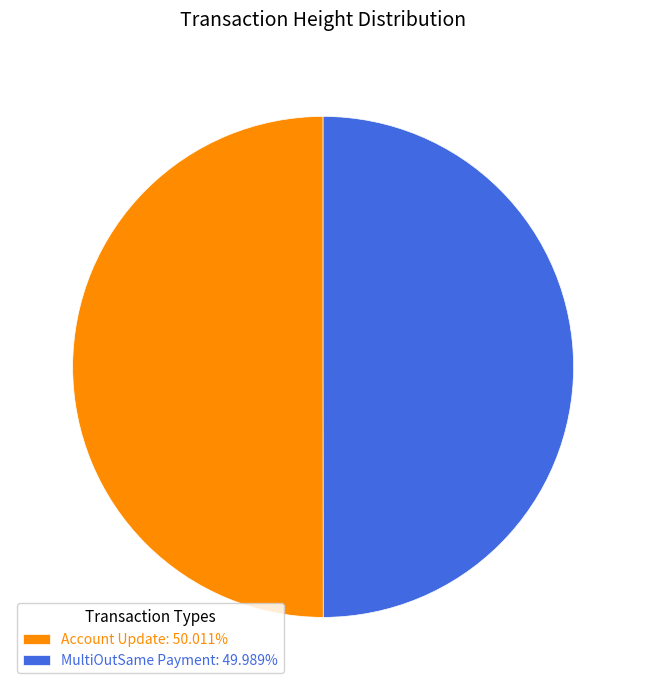

Count the number of slices in the pie.

2